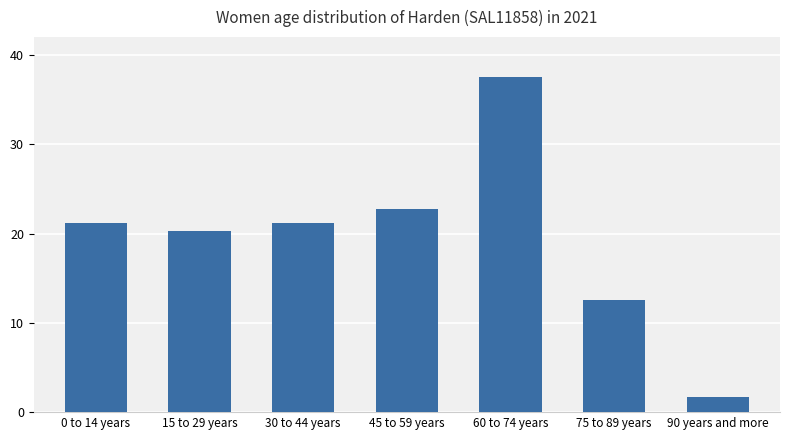

Which label corresponds to the smallest value in the chart?

90 years and more